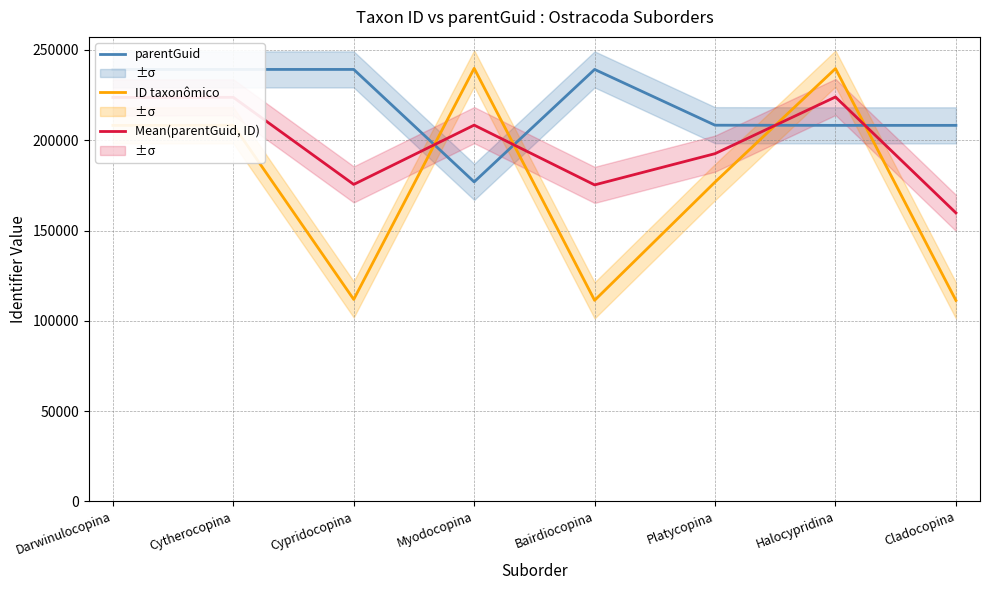

How many data points in parentGuid are less than 239220?

4